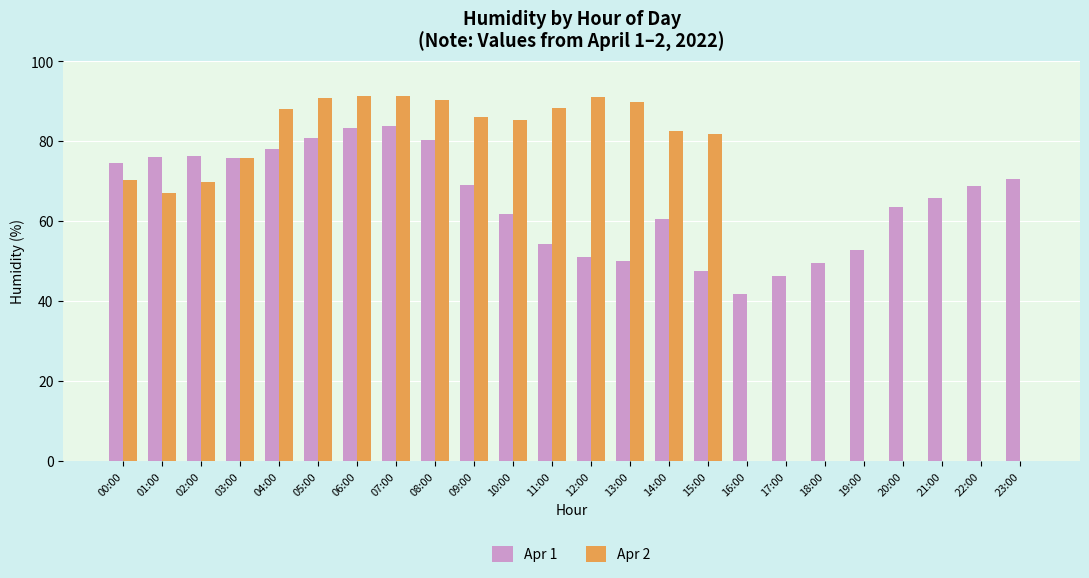

At which label is Apr 1 closest to 62?

10:00